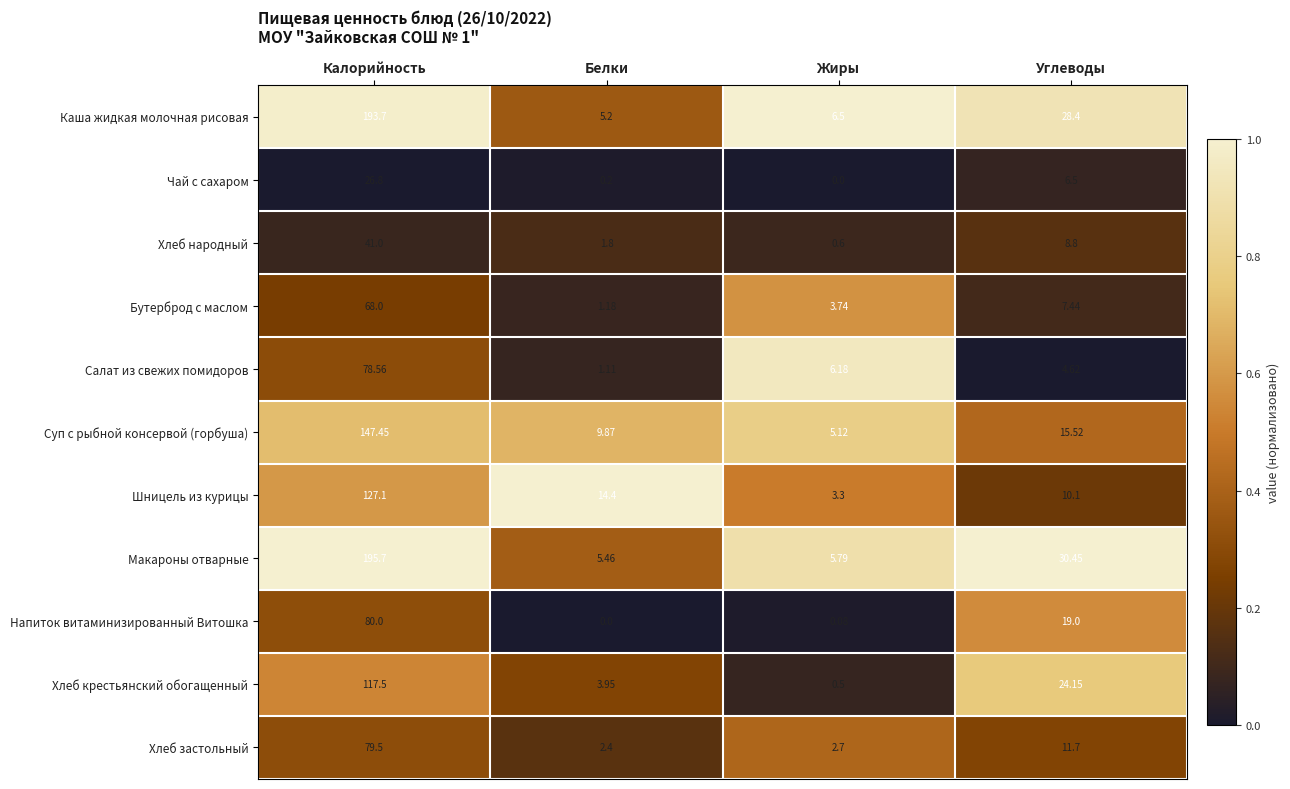

At which category is the sum across all series the highest?

Калорийность